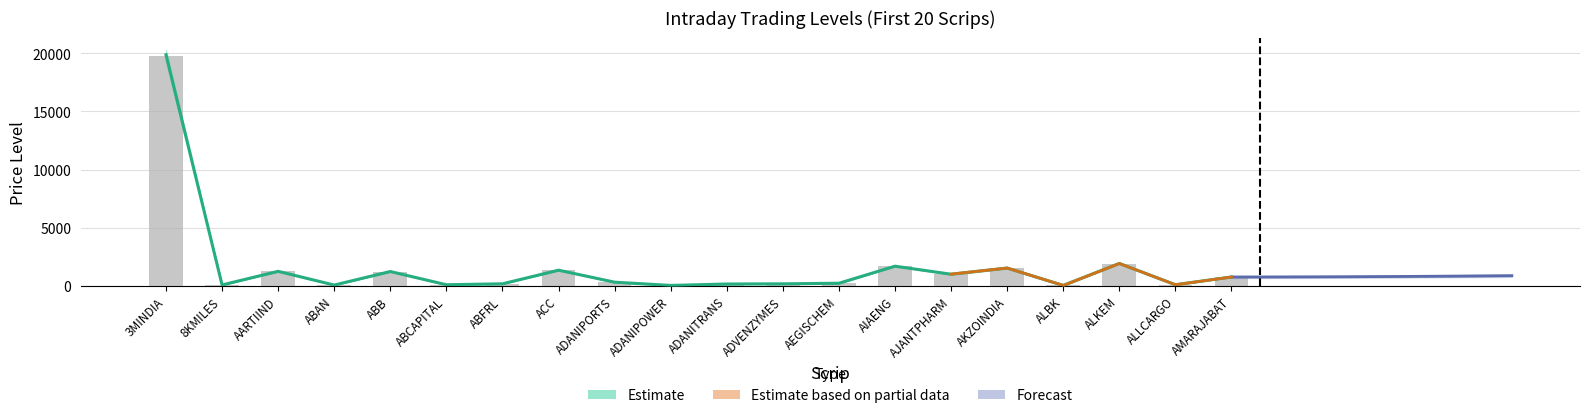

What is the label of the 9th bar from the right?

ADVENZYMES